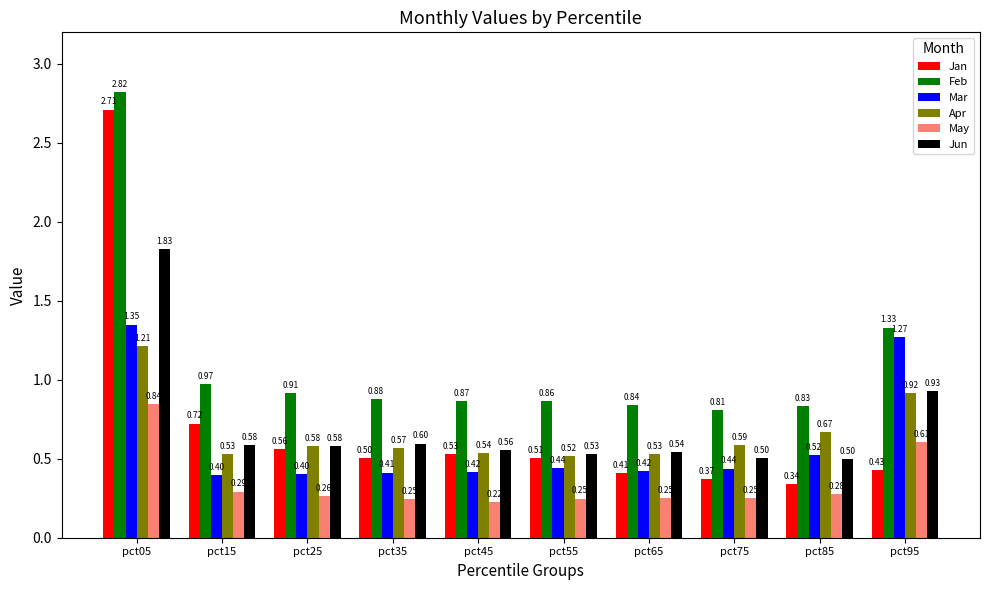

At which category is the sum across all series the highest?

pct05